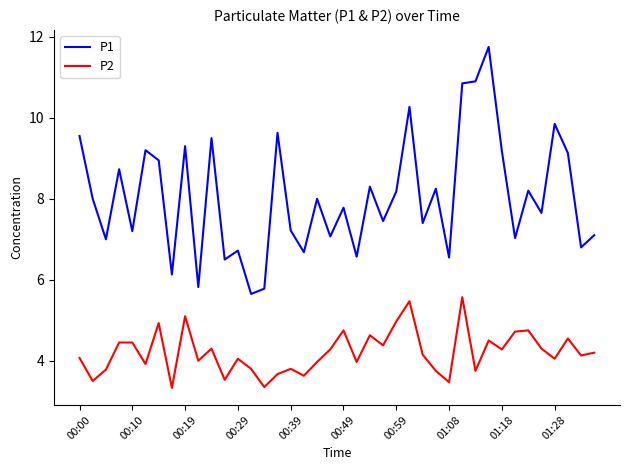

Which series has the largest total across all categories?

P1